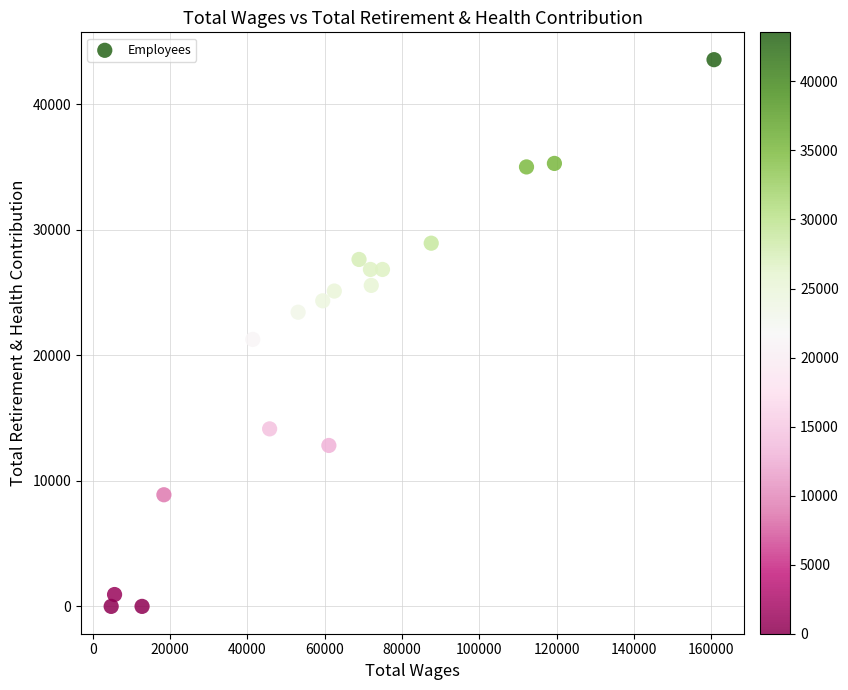

What is the range of Y values (max minus min)?

43551